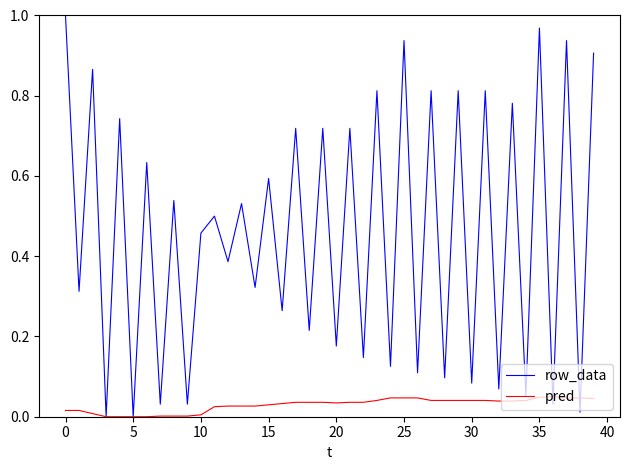

Which series has the largest range (max minus min)?

row_data